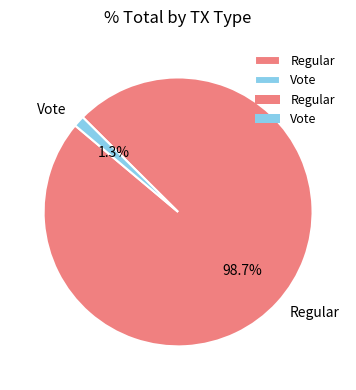

Does Vote account for over 50% of the chart?

No